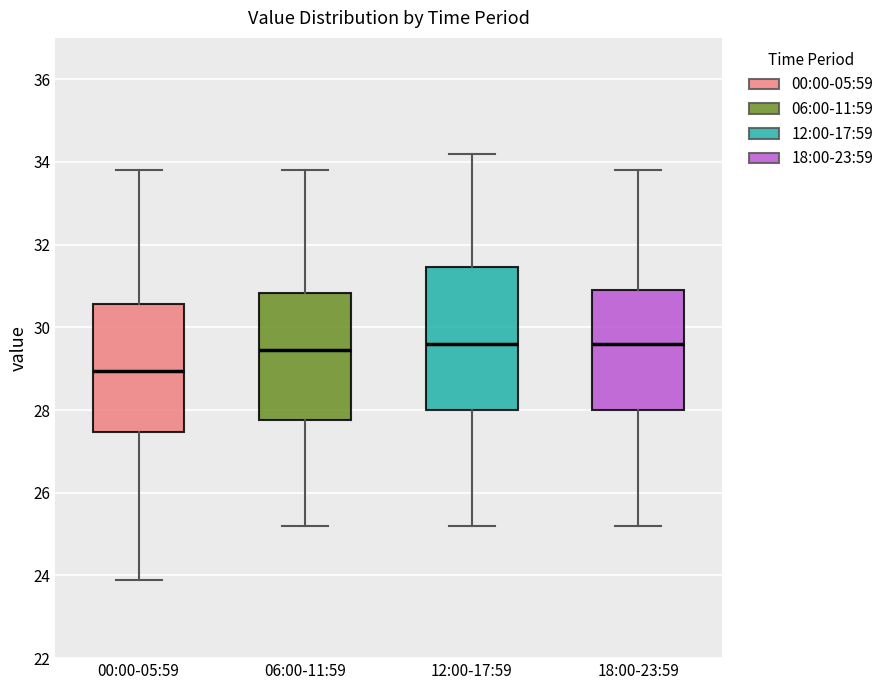

Reading left to right, transcribe this box plot: for each box, give where its median line is, the range the box spans, and where its two whiskers end, as read against the y-axis. The values are not printed on the chart, so give them approximately, as read against the axis.

00:00-05:59: median 29.0, box 27.4 to 30.6, whiskers 24.0 to 33.8
06:00-11:59: median 29.4, box 27.8 to 30.8, whiskers 25.2 to 33.8
12:00-17:59: median 29.6, box 28.0 to 31.4, whiskers 25.2 to 34.2
18:00-23:59: median 29.6, box 28.0 to 31.0, whiskers 25.2 to 33.8